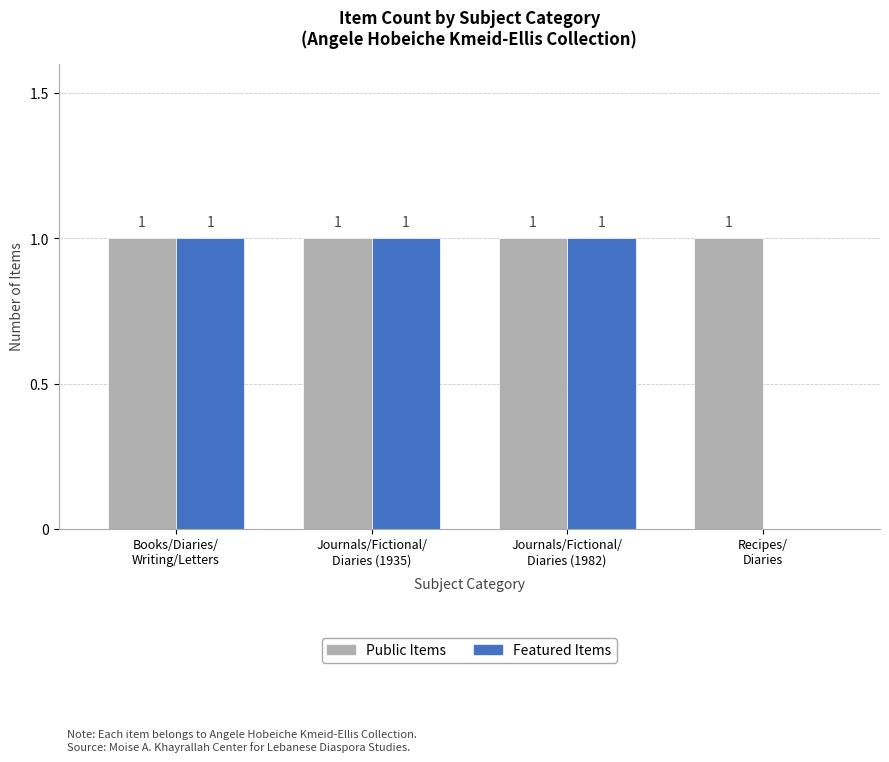

Does the chart contain stacked bars?

No